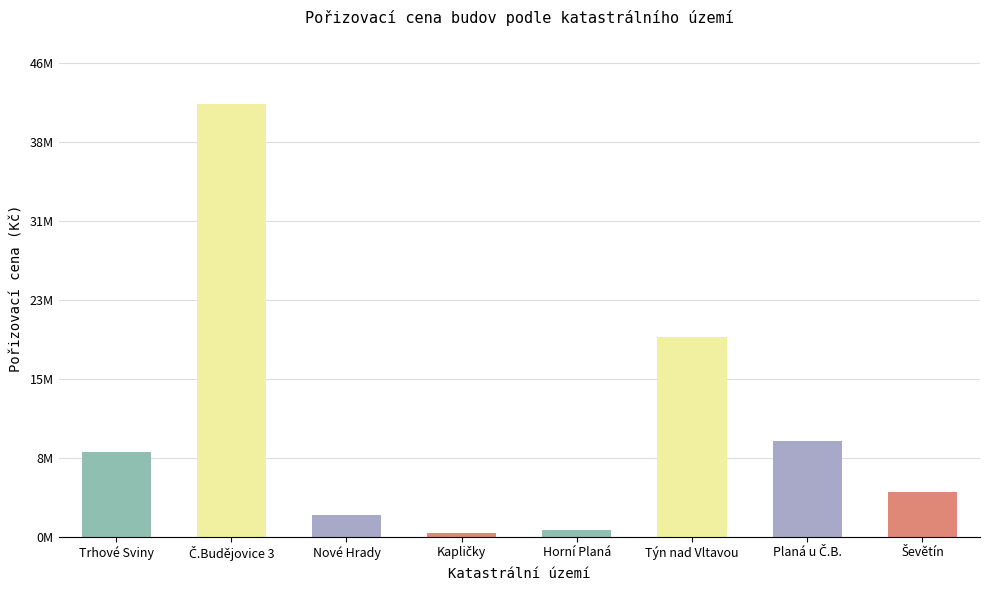

Rank the categories by value from lowest to highest.

Kapličky, Horní Planá, Nové Hrady, Ševětín, Trhové Sviny, Planá u Č.B., Týn nad Vltavou, Č.Budějovice 3